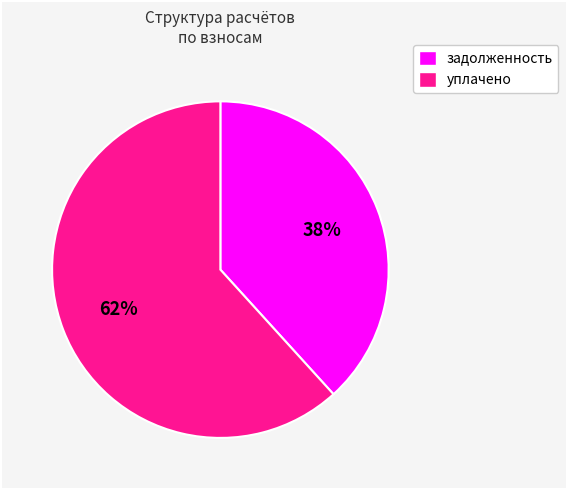

Approximately how many times larger is the value at уплачено compared to задолженность?

1.6